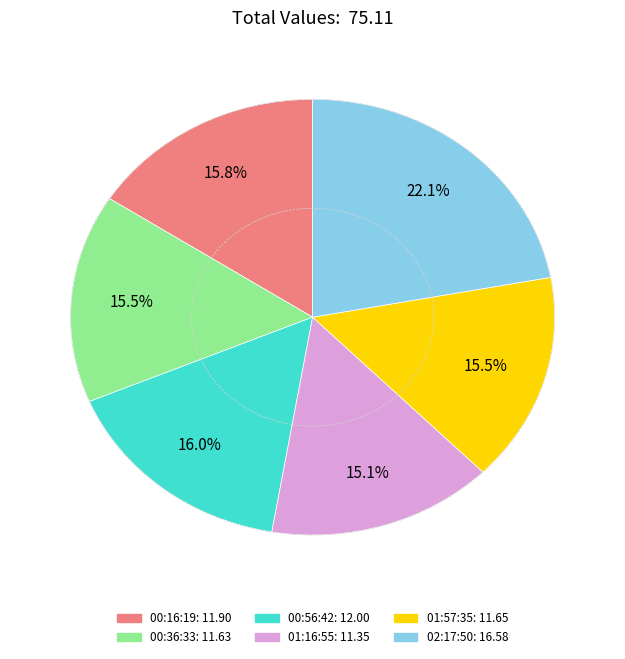

Is there a majority slice in this chart?

No